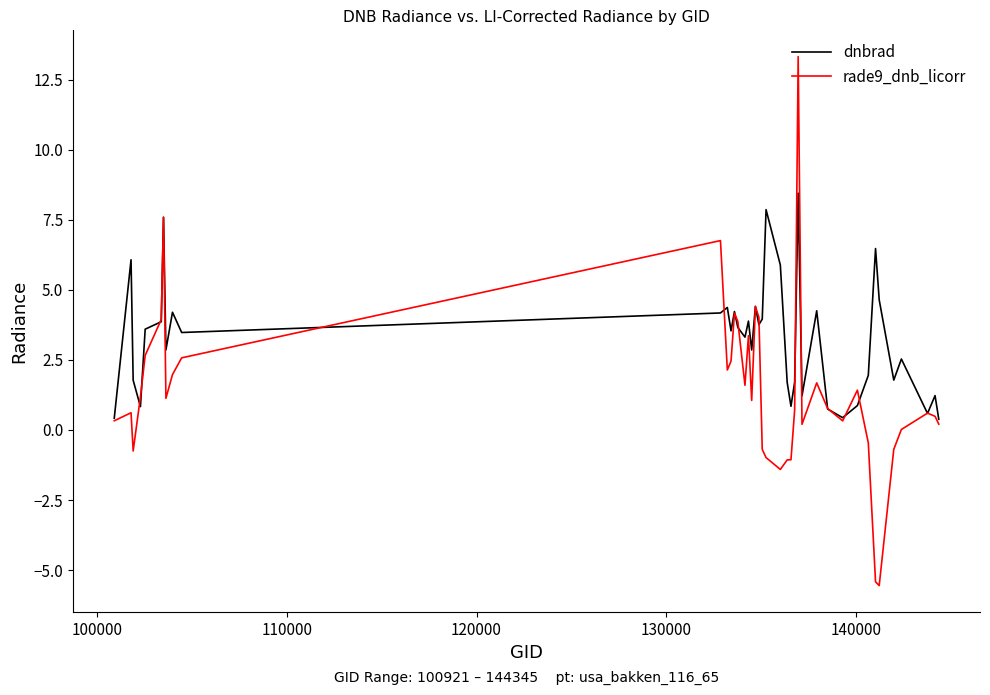

After their last crossing, which series has the higher values: dnbrad or rade9_dnb_licorr?

dnbrad